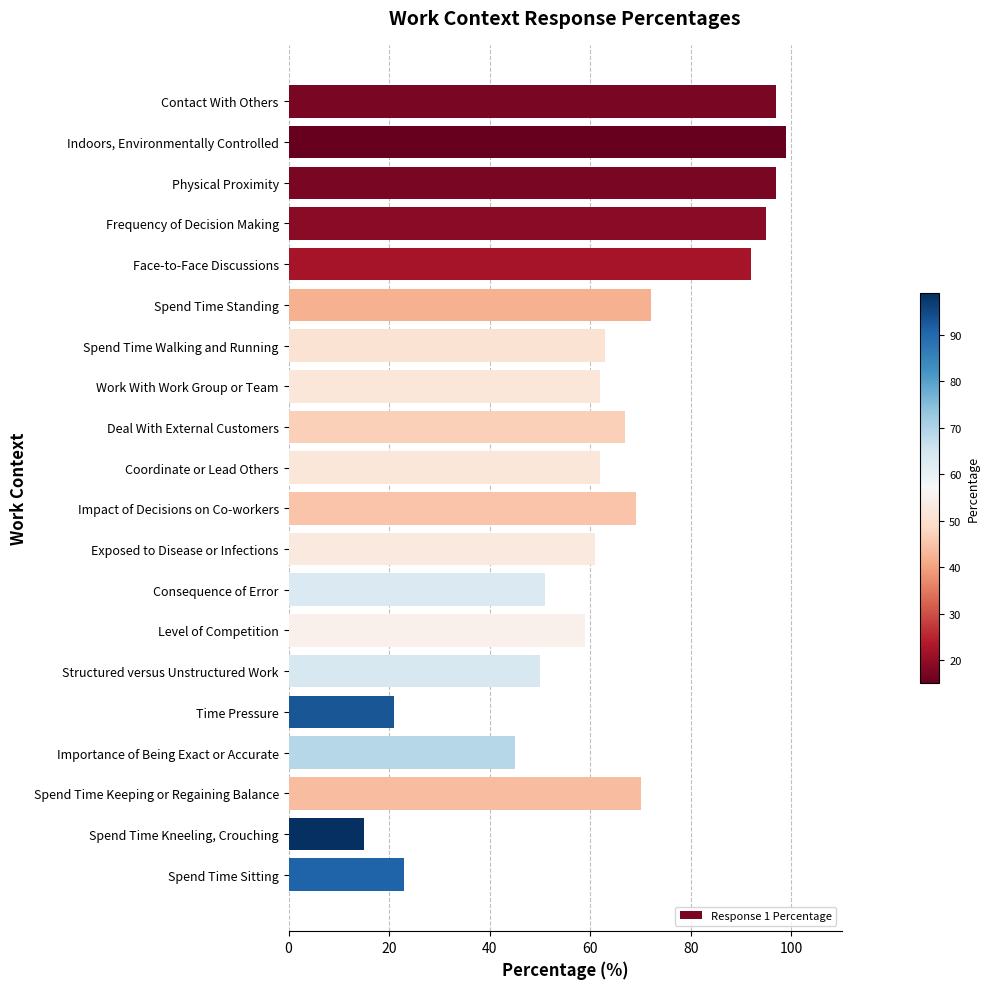

Is it true that the value at Spend Time Sitting is 23?

True